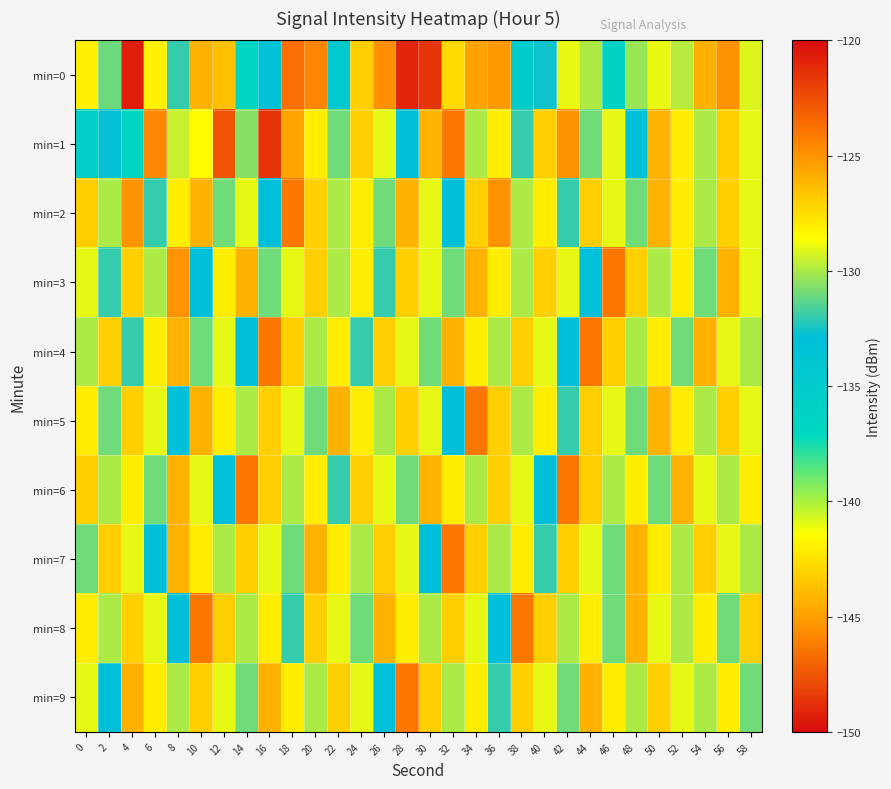

Reading left to right, transcribe all the data shown in this chart.

min=0: 0=-128.1	2=-131.0	4=-120.7	6=-128.2	8=-132.0	10=-126.0	12=-126.5	14=-136.5	16=-133.3	18=-123.7	20=-124.5	22=-134.5	24=-127.0	26=-124.9	28=-149.1	30=-121.5	32=-127.4	34=-125.5	36=-125.2	38=-135.1	40=-132.6	42=-128.9	44=-129.9	46=-136.2	48=-130.3	50=-129.0	52=-129.8	54=-126.0	56=-124.9	58=-129.2
min=1: 0=-135.6	2=-132.8	4=-136.7	6=-124.5	8=-129.5	10=-128.4	12=-122.6	14=-130.5	16=-121.5	18=-125.5	20=-128.0	22=-131.0	24=-127.0	26=-129.0	28=-133.0	30=-126.0	32=-124.0	34=-130.0	36=-128.0	38=-132.0	40=-127.0	42=-125.0	44=-131.0	46=-129.0	48=-133.0	50=-126.0	52=-128.0	54=-130.0	56=-127.0	58=-129.0
min=2: 0=-127.0	2=-130.0	4=-125.0	6=-132.0	8=-128.0	10=-126.0	12=-131.0	14=-129.0	16=-133.0	18=-124.0	20=-127.0	22=-130.0	24=-128.0	26=-131.0	28=-126.0	30=-129.0	32=-133.0	34=-127.0	36=-125.0	38=-130.0	40=-128.0	42=-132.0	44=-127.0	46=-129.0	48=-131.0	50=-126.0	52=-128.0	54=-130.0	56=-127.0	58=-129.0
min=3: 0=-129.0	2=-132.0	4=-127.0	6=-130.0	8=-125.0	10=-133.0	12=-128.0	14=-126.0	16=-131.0	18=-129.0	20=-127.0	22=-130.0	24=-128.0	26=-132.0	28=-127.0	30=-129.0	32=-131.0	34=-126.0	36=-128.0	38=-130.0	40=-127.0	42=-129.0	44=-133.0	46=-124.0	48=-127.0	50=-130.0	52=-128.0	54=-131.0	56=-126.0	58=-129.0
min=4: 0=-130.0	2=-127.0	4=-132.0	6=-128.0	8=-126.0	10=-131.0	12=-129.0	14=-133.0	16=-124.0	18=-127.0	20=-130.0	22=-128.0	24=-132.0	26=-127.0	28=-129.0	30=-131.0	32=-126.0	34=-128.0	36=-130.0	38=-127.0	40=-129.0	42=-133.0	44=-124.0	46=-127.0	48=-130.0	50=-128.0	52=-131.0	54=-126.0	56=-129.0	58=-130.0
min=5: 0=-128.0	2=-131.0	4=-127.0	6=-129.0	8=-133.0	10=-126.0	12=-128.0	14=-130.0	16=-127.0	18=-129.0	20=-131.0	22=-126.0	24=-128.0	26=-130.0	28=-127.0	30=-129.0	32=-133.0	34=-124.0	36=-127.0	38=-130.0	40=-128.0	42=-132.0	44=-127.0	46=-129.0	48=-131.0	50=-126.0	52=-128.0	54=-130.0	56=-127.0	58=-129.0
min=6: 0=-127.0	2=-130.0	4=-128.0	6=-131.0	8=-126.0	10=-129.0	12=-133.0	14=-124.0	16=-127.0	18=-130.0	20=-128.0	22=-132.0	24=-127.0	26=-129.0	28=-131.0	30=-126.0	32=-128.0	34=-130.0	36=-127.0	38=-129.0	40=-133.0	42=-124.0	44=-127.0	46=-130.0	48=-128.0	50=-131.0	52=-126.0	54=-129.0	56=-130.0	58=-128.0
min=7: 0=-131.0	2=-127.0	4=-129.0	6=-133.0	8=-126.0	10=-128.0	12=-130.0	14=-127.0	16=-129.0	18=-131.0	20=-126.0	22=-128.0	24=-130.0	26=-127.0	28=-129.0	30=-133.0	32=-124.0	34=-127.0	36=-130.0	38=-128.0	40=-132.0	42=-127.0	44=-129.0	46=-131.0	48=-126.0	50=-128.0	52=-130.0	54=-127.0	56=-129.0	58=-130.0
min=8: 0=-128.0	2=-130.0	4=-127.0	6=-129.0	8=-133.0	10=-124.0	12=-127.0	14=-130.0	16=-128.0	18=-132.0	20=-127.0	22=-129.0	24=-131.0	26=-126.0	28=-128.0	30=-130.0	32=-127.0	34=-129.0	36=-133.0	38=-124.0	40=-127.0	42=-130.0	44=-128.0	46=-131.0	48=-126.0	50=-129.0	52=-130.0	54=-128.0	56=-131.0	58=-127.0
min=9: 0=-129.0	2=-133.0	4=-126.0	6=-128.0	8=-130.0	10=-127.0	12=-129.0	14=-131.0	16=-126.0	18=-128.0	20=-130.0	22=-127.0	24=-129.0	26=-133.0	28=-124.0	30=-127.0	32=-130.0	34=-128.0	36=-132.0	38=-127.0	40=-129.0	42=-131.0	44=-126.0	46=-128.0	48=-130.0	50=-127.0	52=-129.0	54=-130.0	56=-128.0	58=-131.0